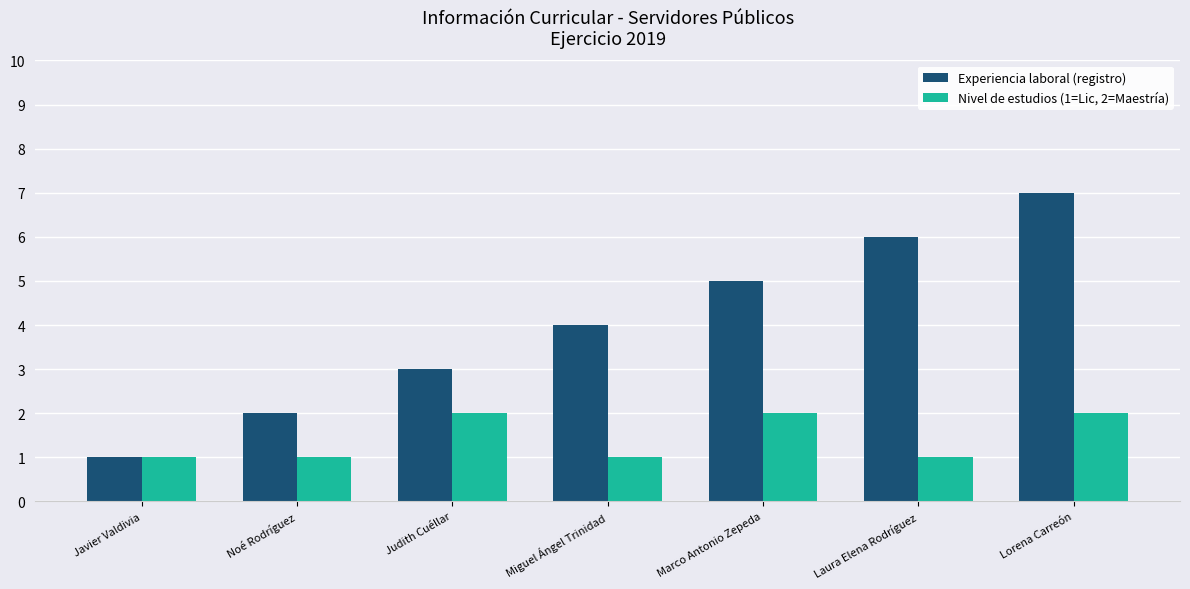

How many bars are there in total?

14